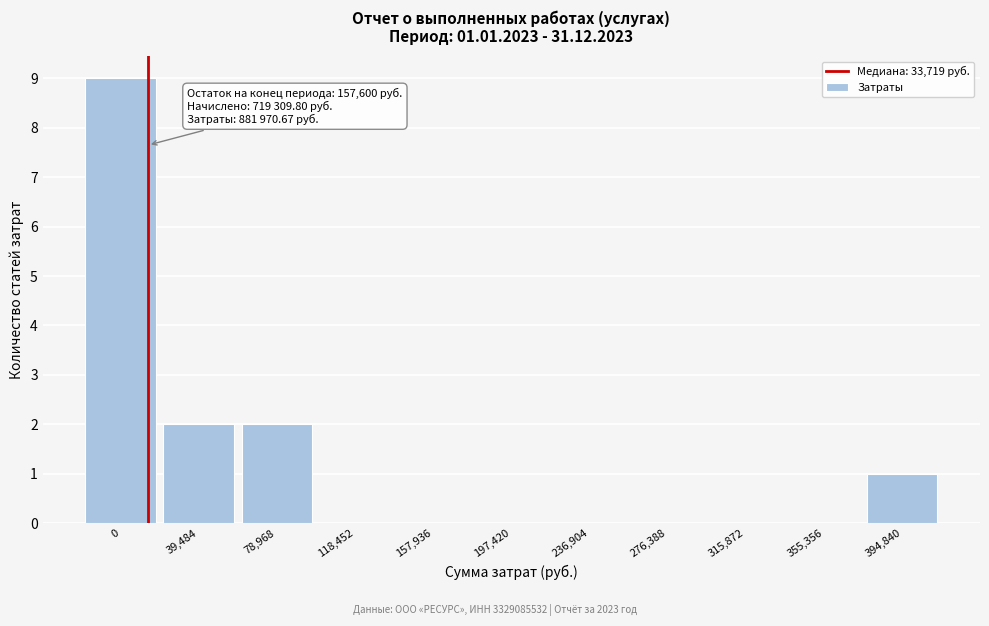

Reading left to right, what are all the values shown in this chart?

0=9	39,484=2	78,968=2	118,452=0	157,936=0	197,420=0	236,904=0	276,388=0	315,872=0	355,356=0	394,840=1